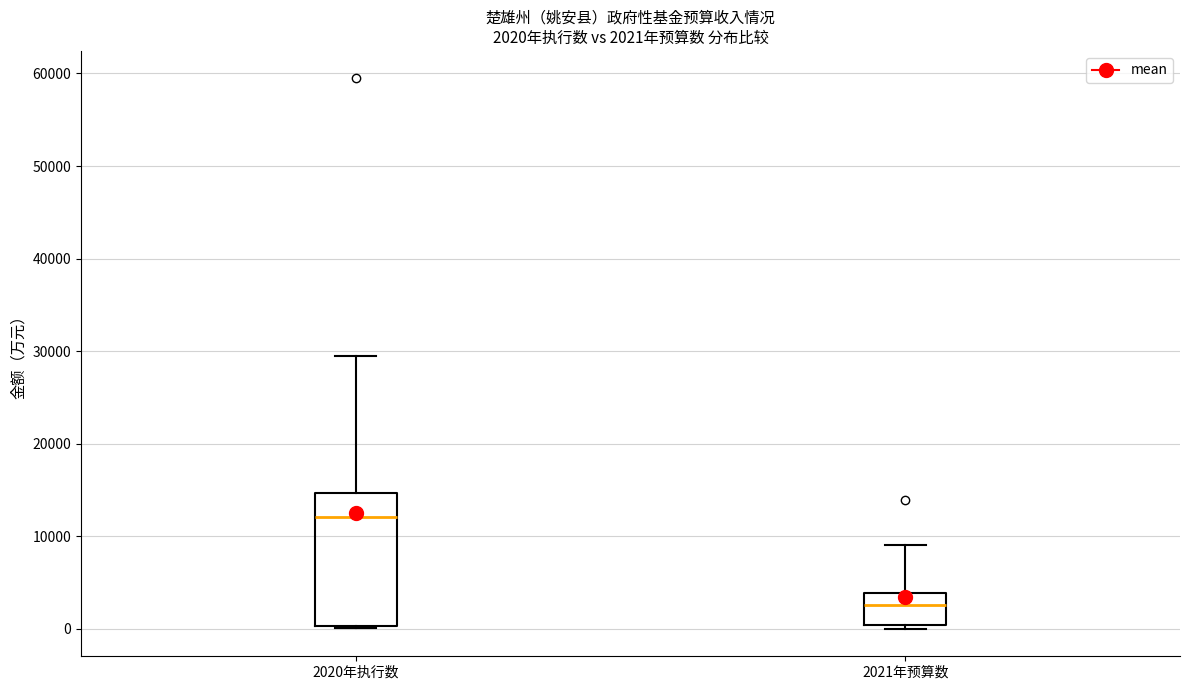

Comparing the boxes themselves (not the whiskers), which one is the tallest?

2020年执行数